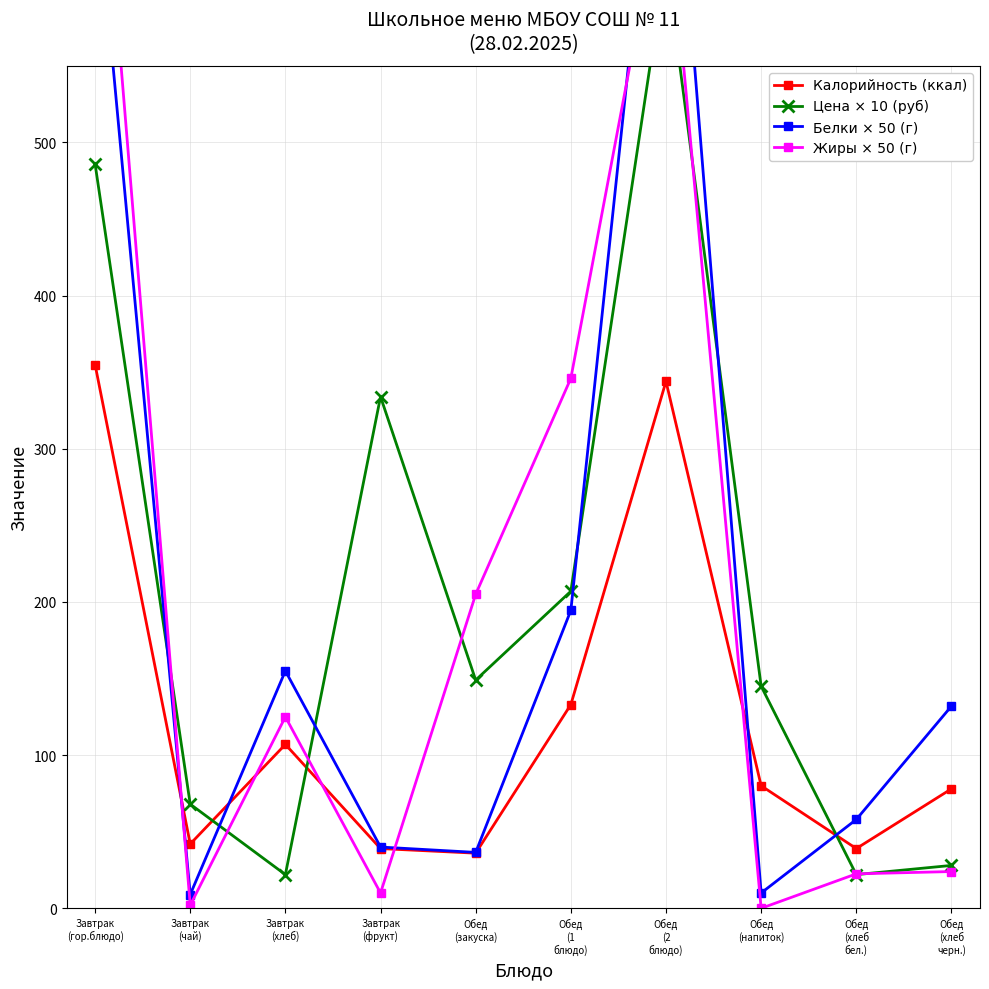

True or false: Цена × 10 (руб) has more than 2 points higher than both neighbors.

False